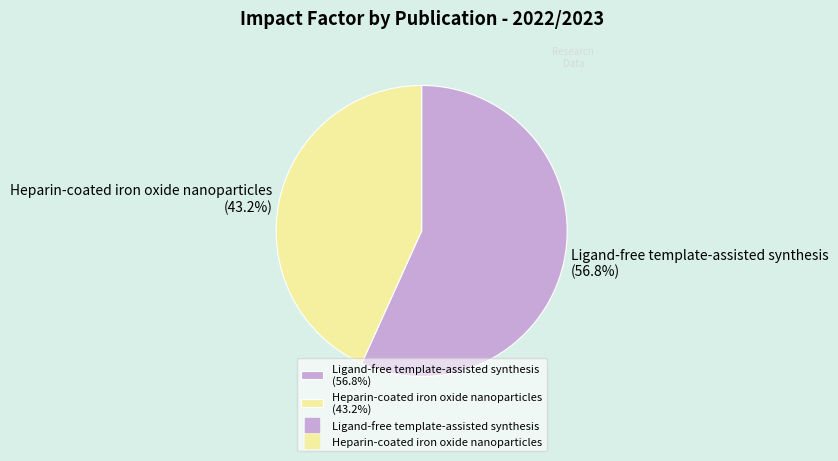

Which category has the smallest portion of the pie?

Heparin-coated iron oxide nanoparticles